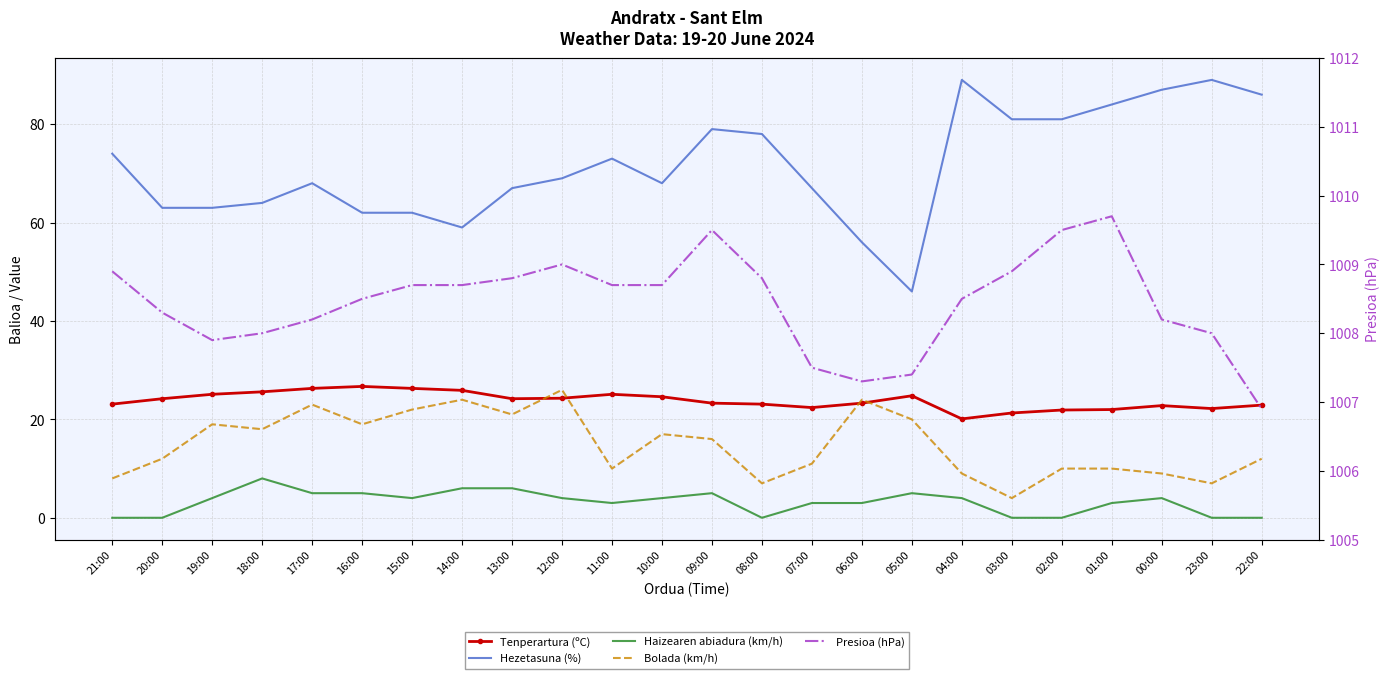

Reading left to right, extract all data points from this chart.

Tenperartura (ºC): 23.1	24.2	25.1	25.6	26.3	26.7	26.3	25.9	24.2	24.3	25.1	24.6	23.3	23.1	22.4	23.3	24.8	20.1	21.3	21.9	22.0	22.8	22.2	22.9
Hezetasuna (%): 74.0	63.0	63.0	64.0	68.0	62.0	62.0	59.0	67.0	69.0	73.0	68.0	79.0	78.0	67.0	56.0	46.0	89.0	81.0	81.0	84.0	87.0	89.0	86.0
Haizearen abiadura (km/h): 0.0	0.0	4.0	8.0	5.0	5.0	4.0	6.0	6.0	4.0	3.0	4.0	5.0	0.0	3.0	3.0	5.0	4.0	0.0	0.0	3.0	4.0	0.0	0.0
Bolada (km/h): 8.0	12.0	19.0	18.0	23.0	19.0	22.0	24.0	21.0	26.0	10.0	17.0	16.0	7.0	11.0	24.0	20.0	9.0	4.0	10.0	10.0	9.0	7.0	12.0
Presioa (hPa): 1008.9	1008.3	1007.9	1008.0	1008.2	1008.5	1008.7	1008.7	1008.8	1009.0	1008.7	1008.7	1009.5	1008.8	1007.5	1007.3	1007.4	1008.5	1008.9	1009.5	1009.7	1008.2	1008.0	1006.9